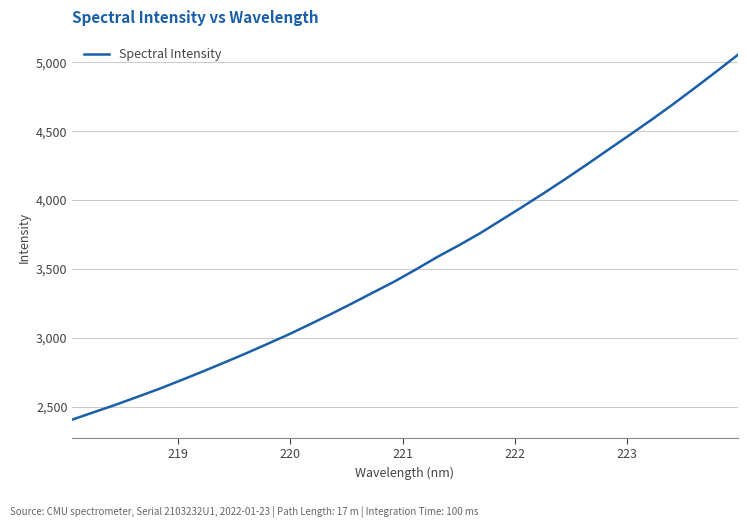

What is the minimum value shown in the chart?

2406.8